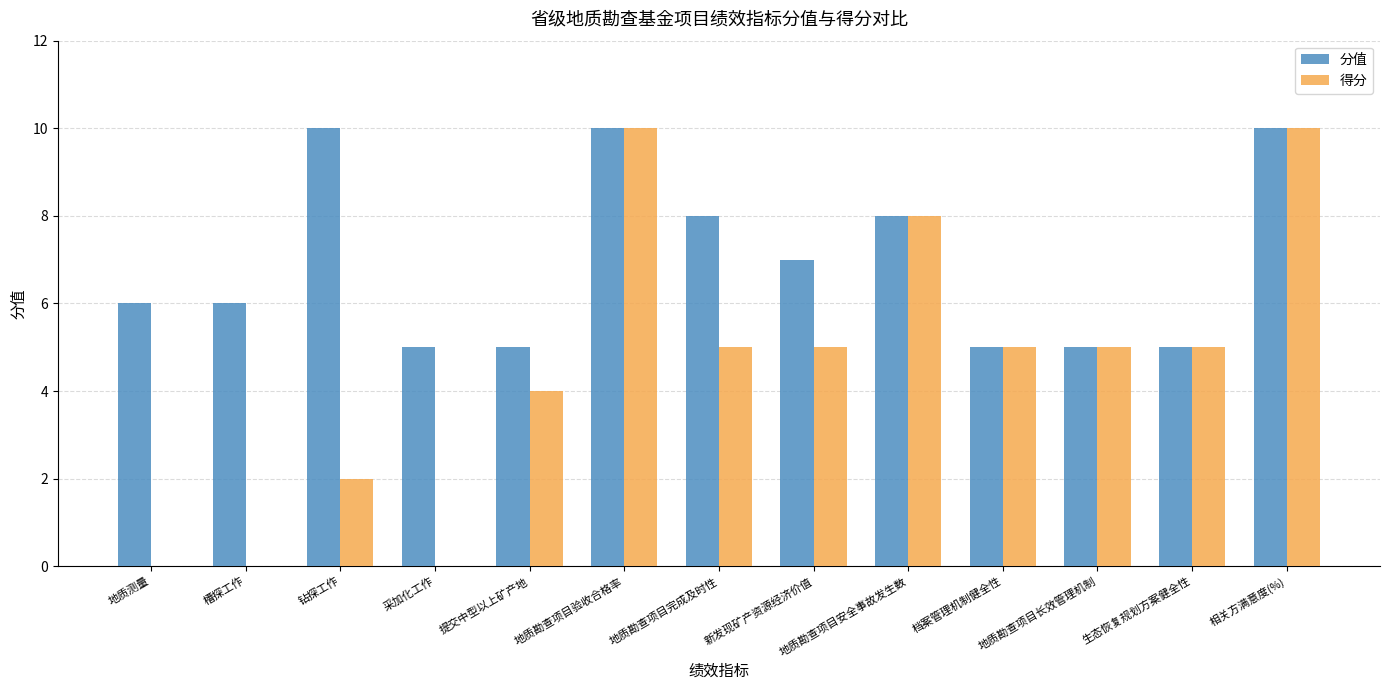

Reading left to right, list all the values displayed in this chart.

分值: 6	6	10	5	5	10	8	7	8	5	5	5	10
得分: 0	0	2	0	4	10	5	5	8	5	5	5	10